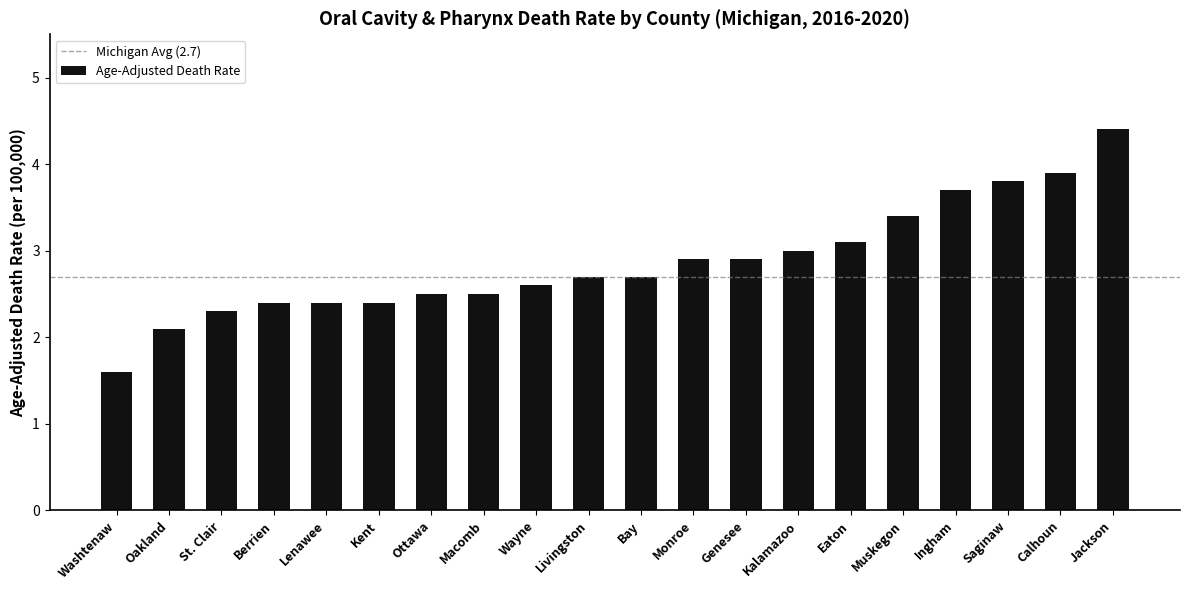

What is the difference between the values at St. Clair and Jackson?

2.1